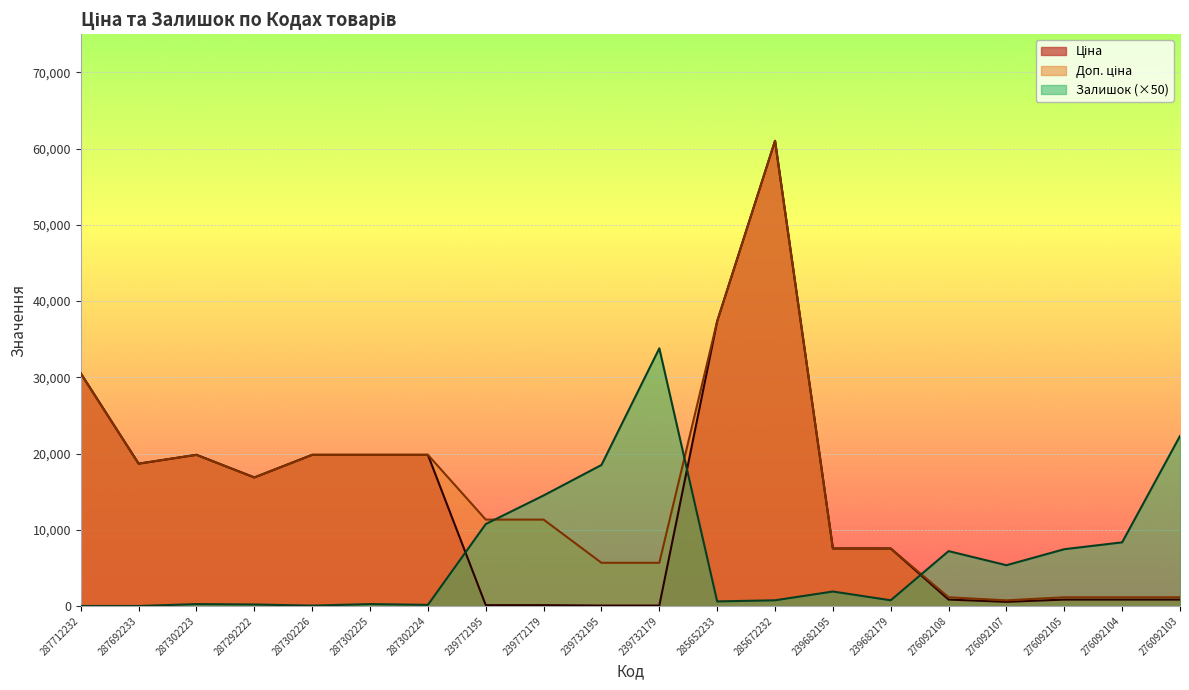

Reading left to right, transcribe all the data shown in this chart.

Ціна: 30512.3	18671.5	19831.1	16863.2	19831.1	19831.1	19831.1	113.3	113.3	56.7	56.7	37343.0	61024.7	7545.9	7545.9	842.8	547.8	842.8	842.8	842.8
Доп. ціна: 30512.3	18671.5	19831.1	16863.2	19831.1	19831.1	19831.1	11334.0	11334.0	5667.0	5667.0	37343.0	61024.7	7545.9	7545.9	1142.1	742.0	1142.1	1142.1	1142.1
Залишок: 0.0	0.0	250.0	200.0	50.0	250.0	150.0	10750.0	14500.0	18500.0	33800.0	600.0	750.0	1900.0	750.0	7200.0	5350.0	7450.0	8350.0	22300.0